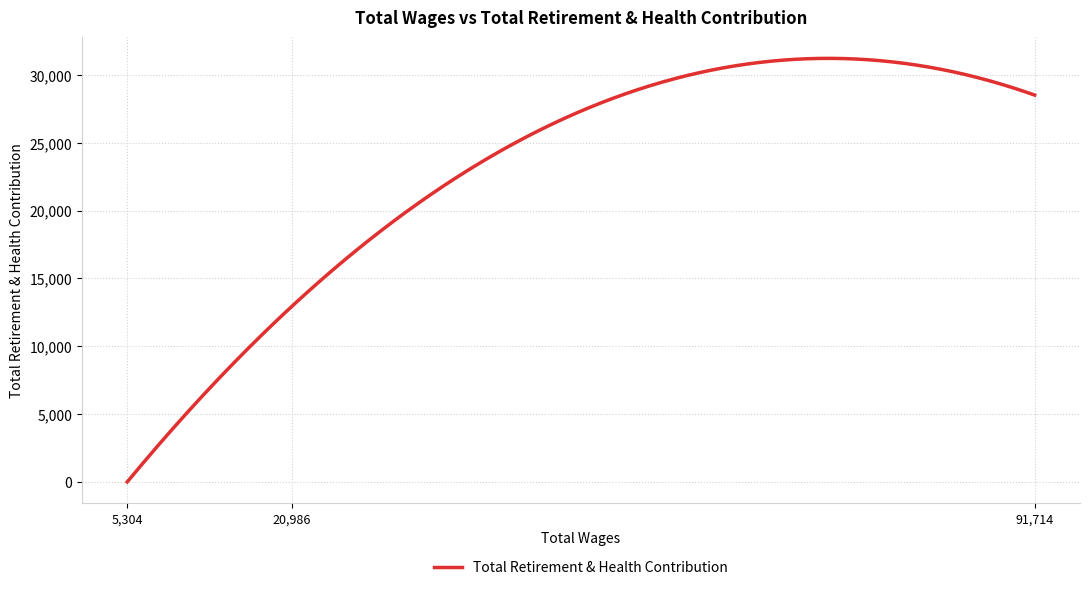

What is the maximum value shown in the chart?

31214.1